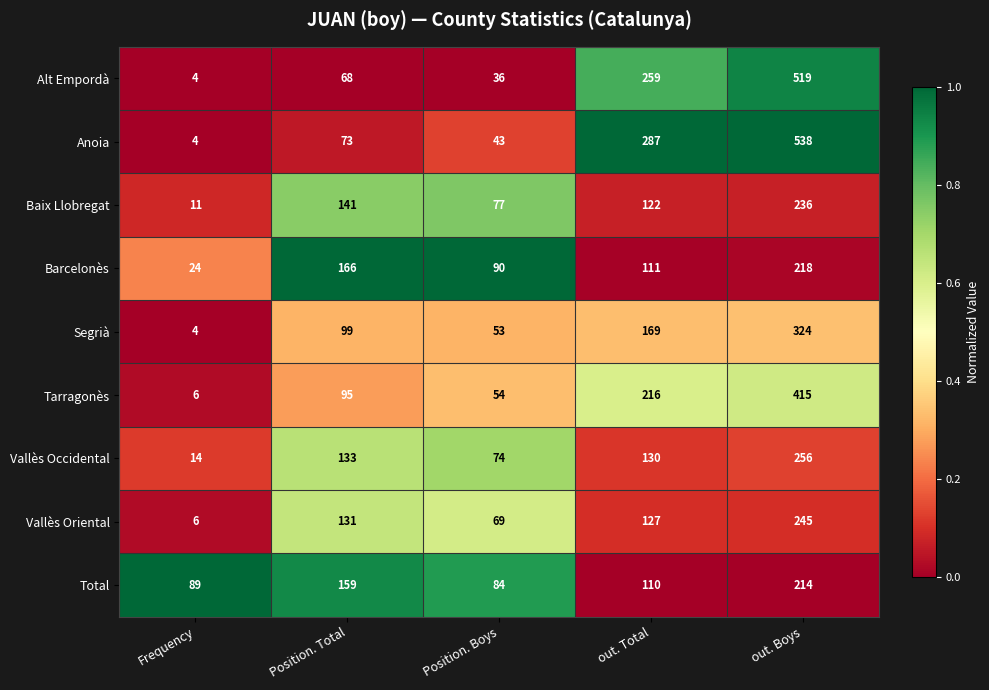

Rank the series at Position. Total from lowest to highest value.

Alt Empordà, Anoia, Tarragonès, Segrià, Vallès Oriental, Vallès Occidental, Baix Llobregat, Total, Barcelonès